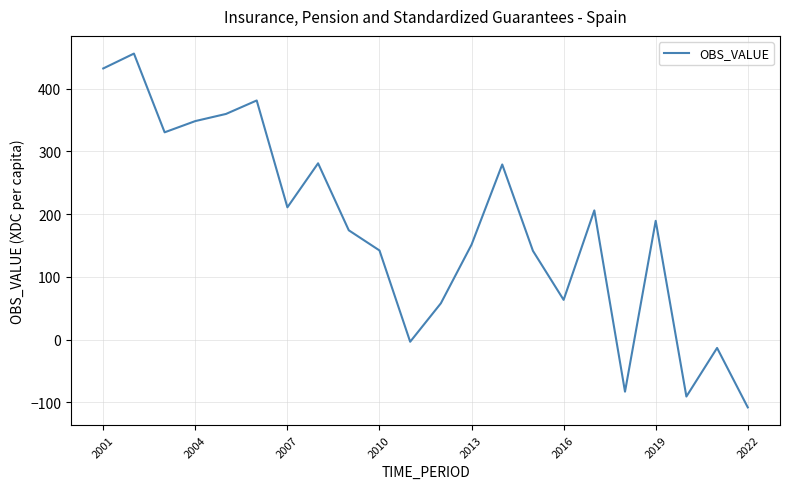

What is the minimum value shown in the chart?

-108.1